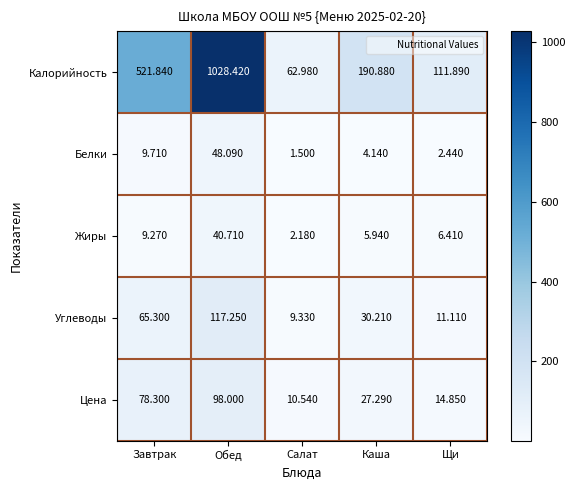

At how many categories does at least one series exceed 1008?

1